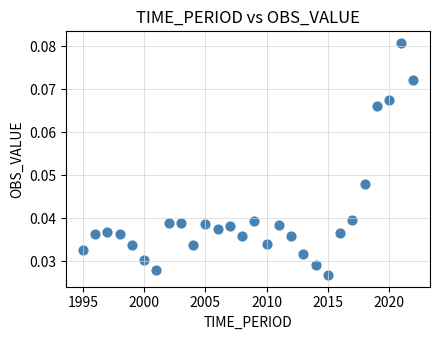

What is the range of X values (max minus min)?

27.0